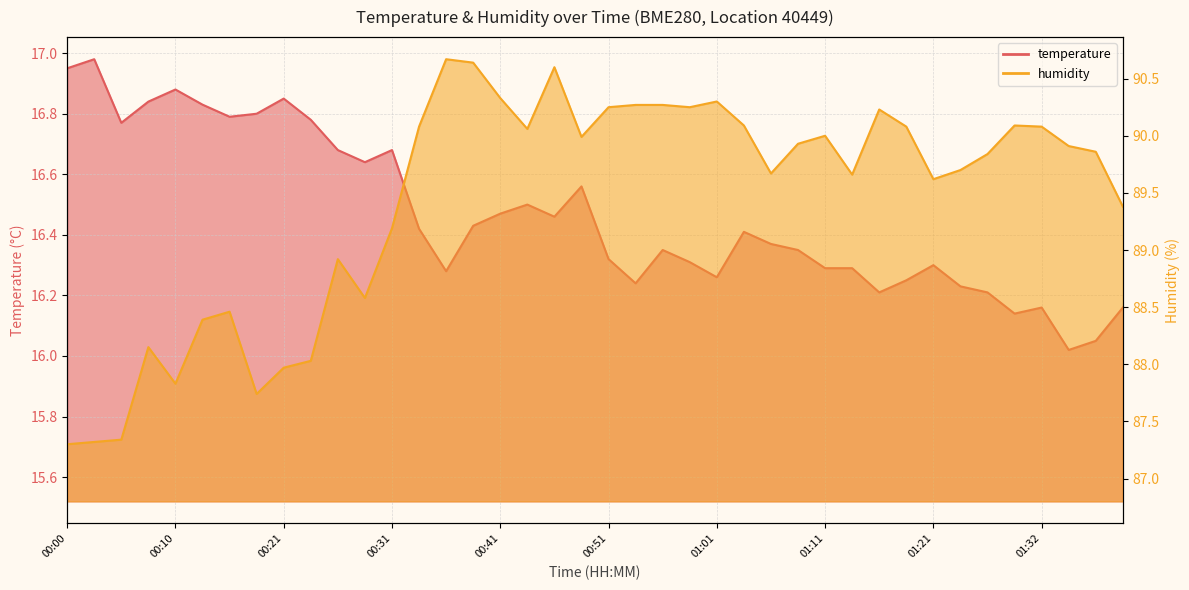

Rank the series at 00:26 from highest to lowest value.

humidity, temperature